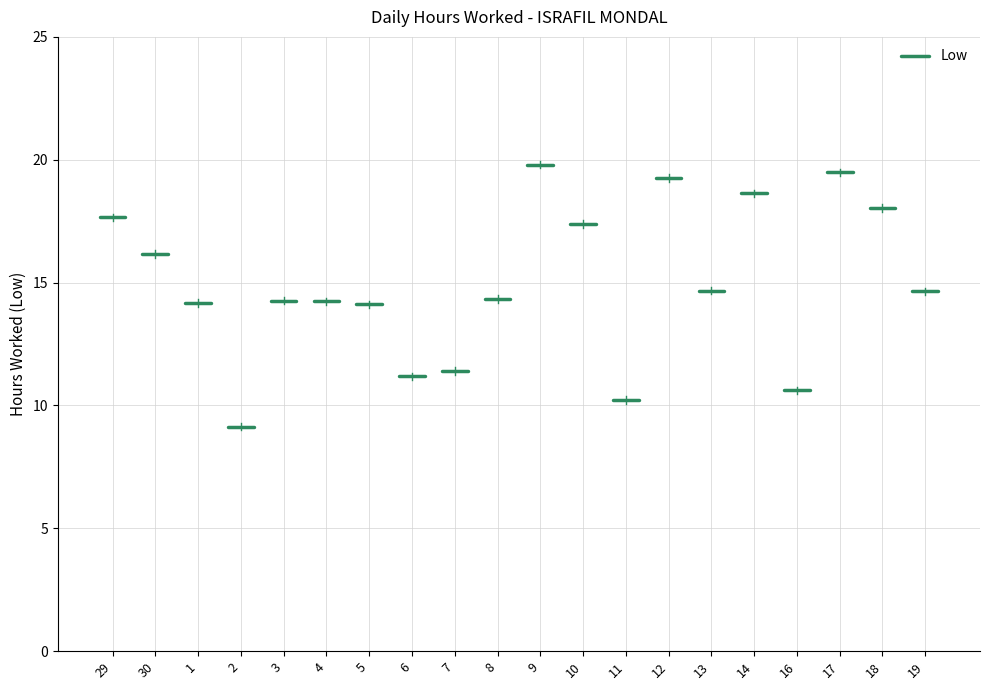

At which category does the data reach its first local peak?

3